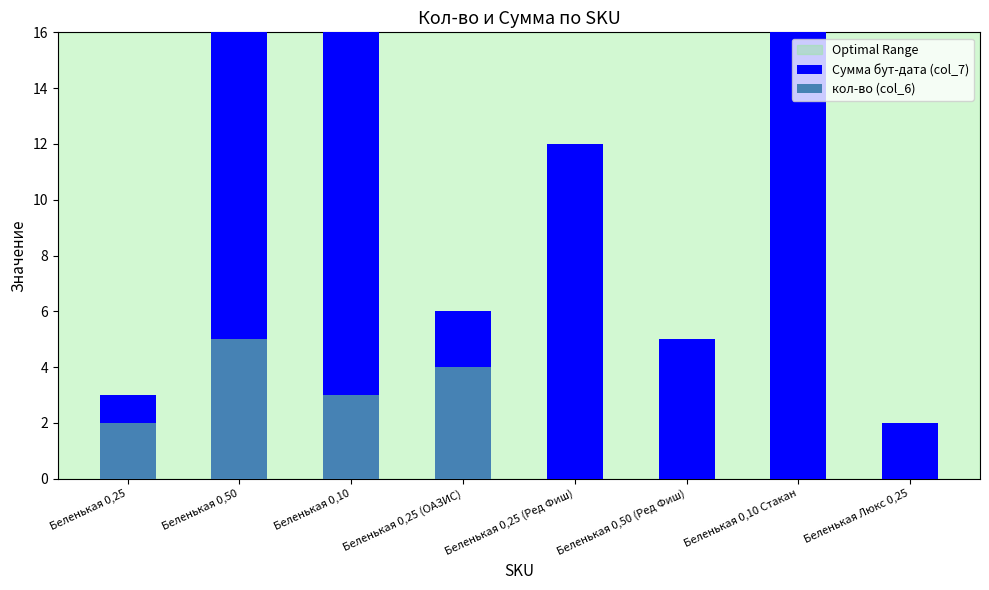

The кол-во (col_6) series shows 4 at Беленькая 0,25 (ОАЗИС). True or false?

True